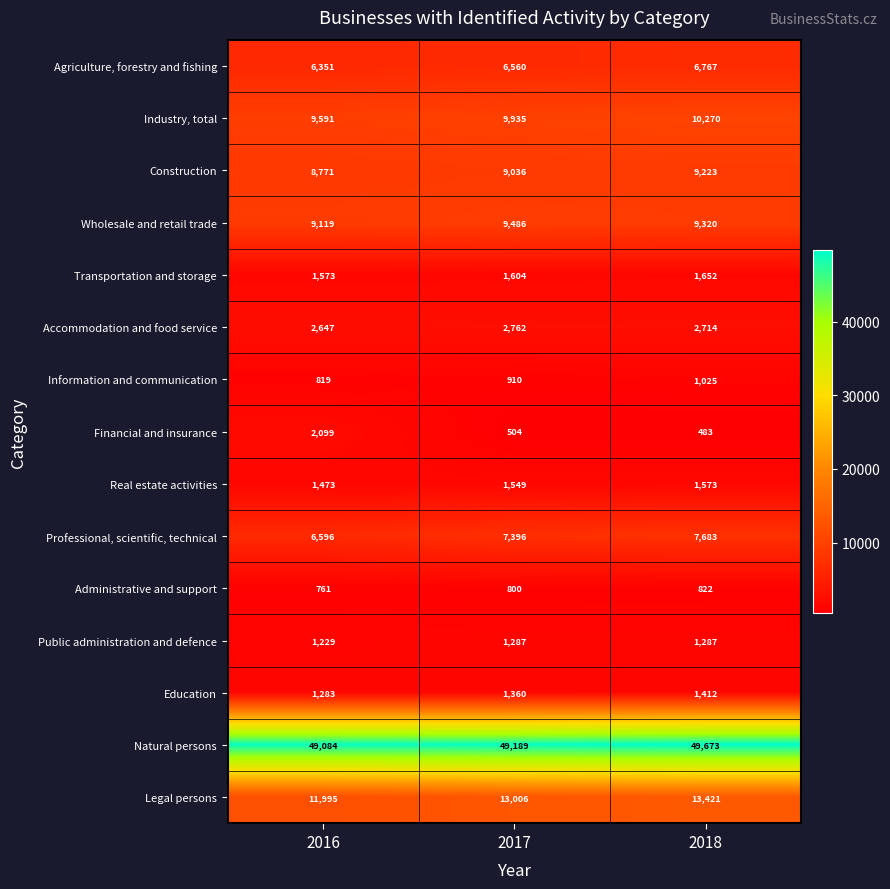

List the labels in order of Financial and insurance value, smallest first.

2018, 2017, 2016